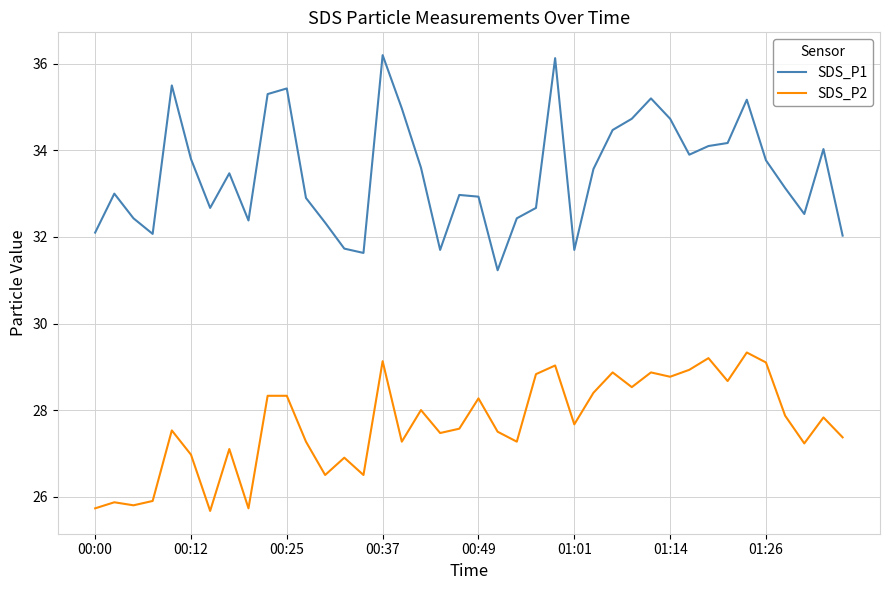

How many distinct data groups are displayed?

2